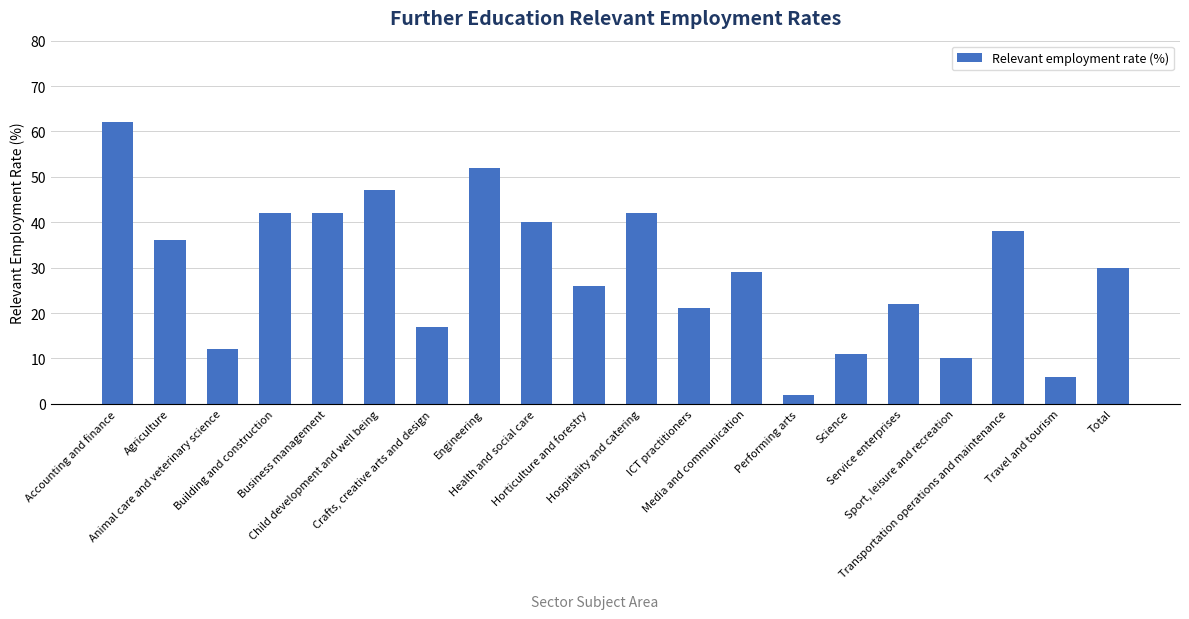

Are the bars horizontal?

No